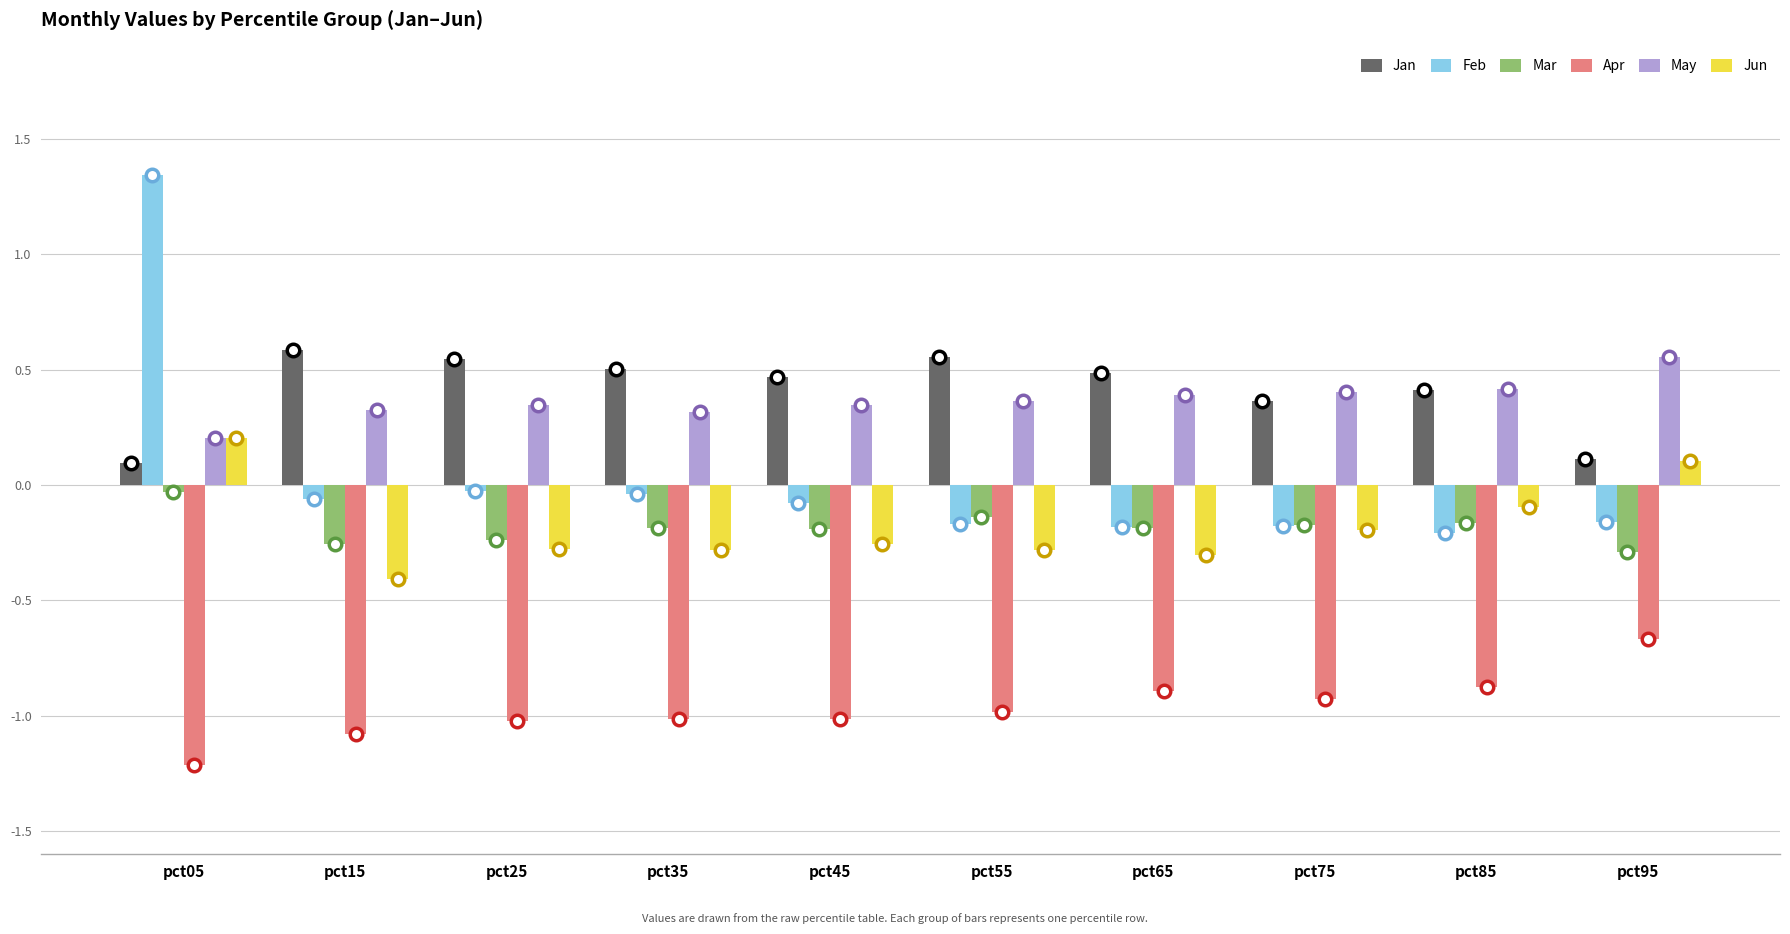

At which label does Feb first exceed 0?

pct05